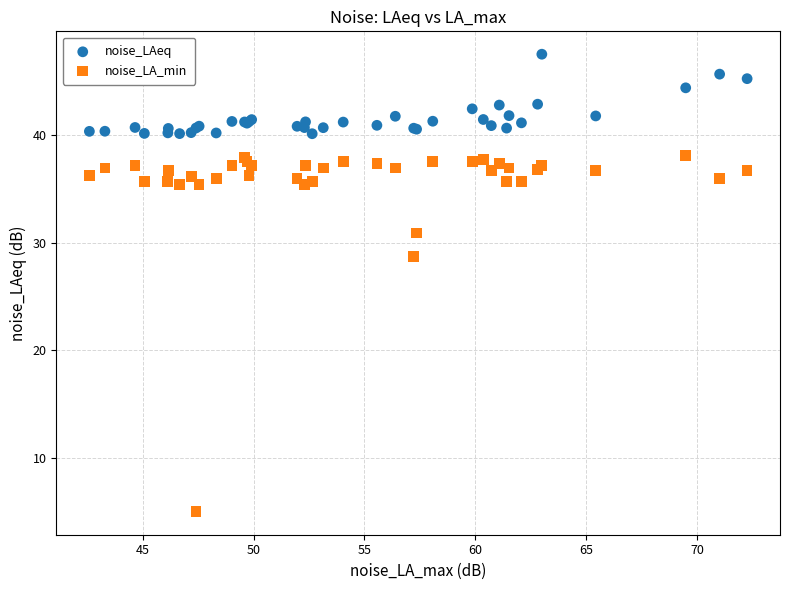

What are all the series names shown in the legend?

noise_LAeq, noise_LA_min